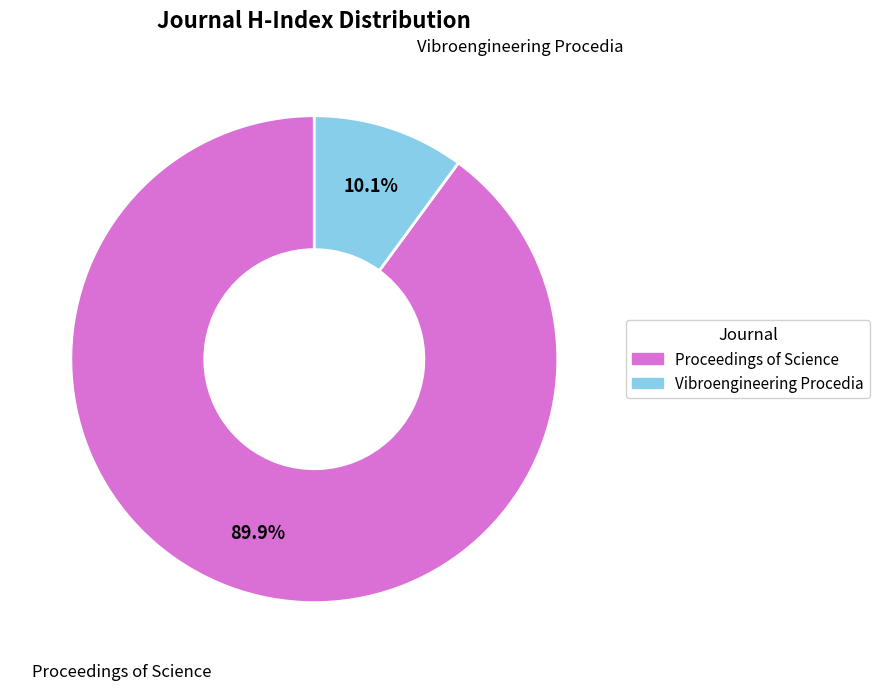

How many segments does this pie chart have?

2